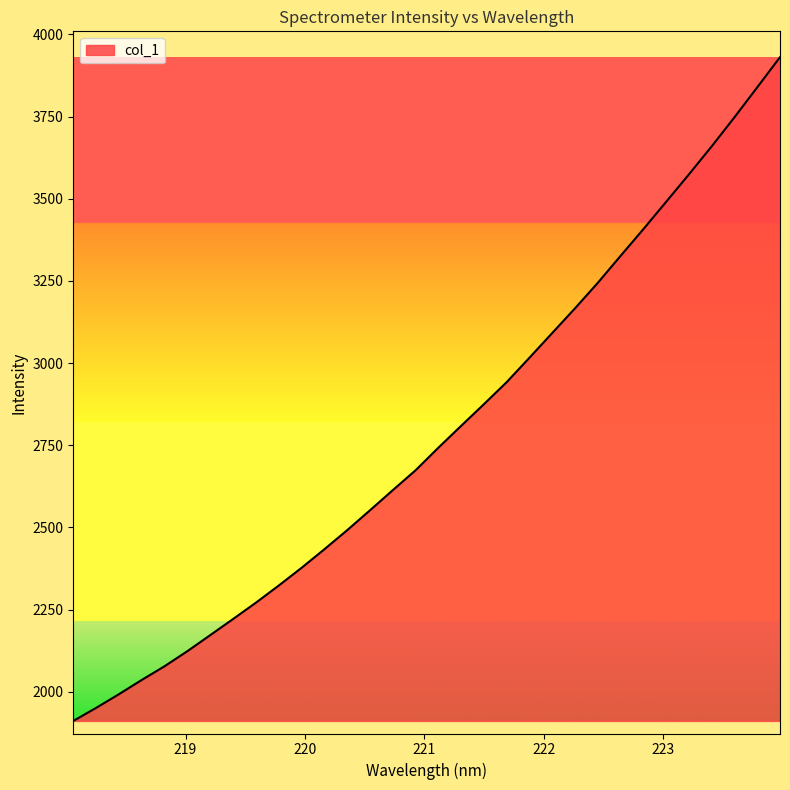

What is the difference between the maximum and minimum values?

2019.4